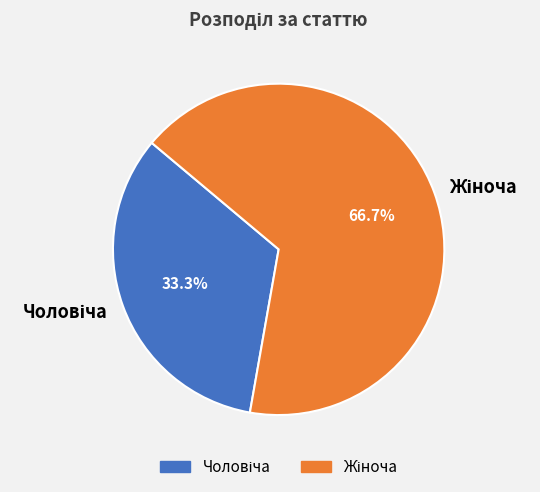

Which has a higher value, Чоловіча or Жіноча?

Жіноча